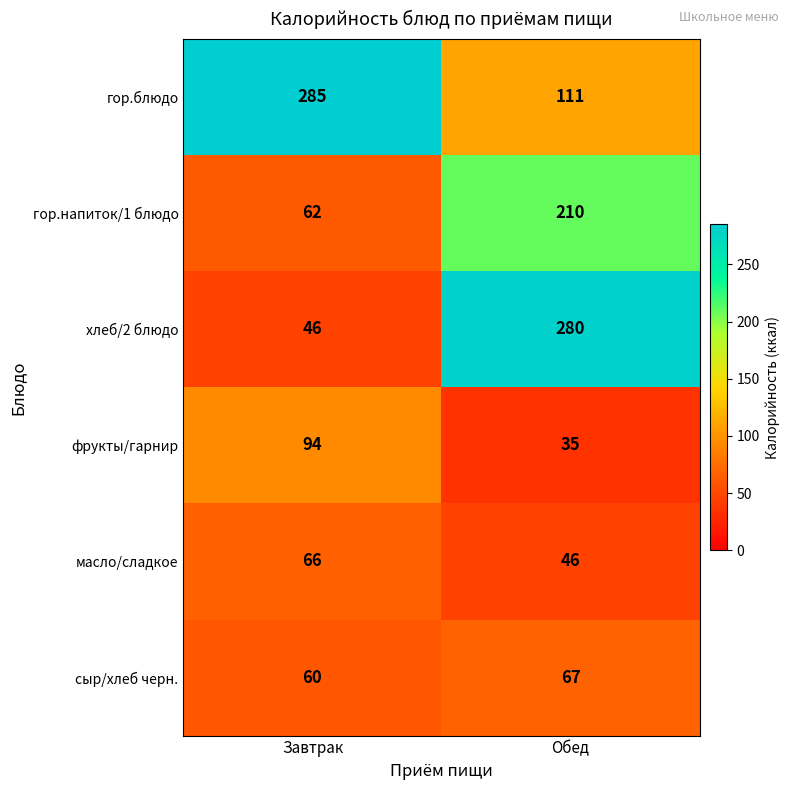

At which label does гор.напиток/1 блюдо reach its peak?

Обед